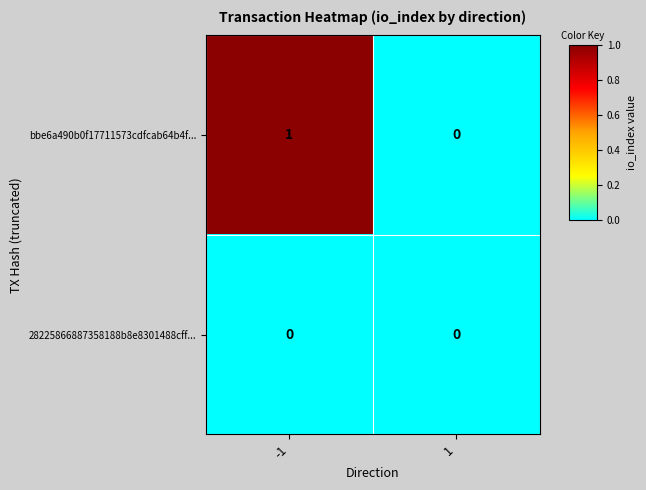

Reading left to right, transcribe all the data shown in this chart.

bbe6a490b0f17711573cdfcab64b4f...: 1	0
28225866887358188b8e8301488cff...: 0	0